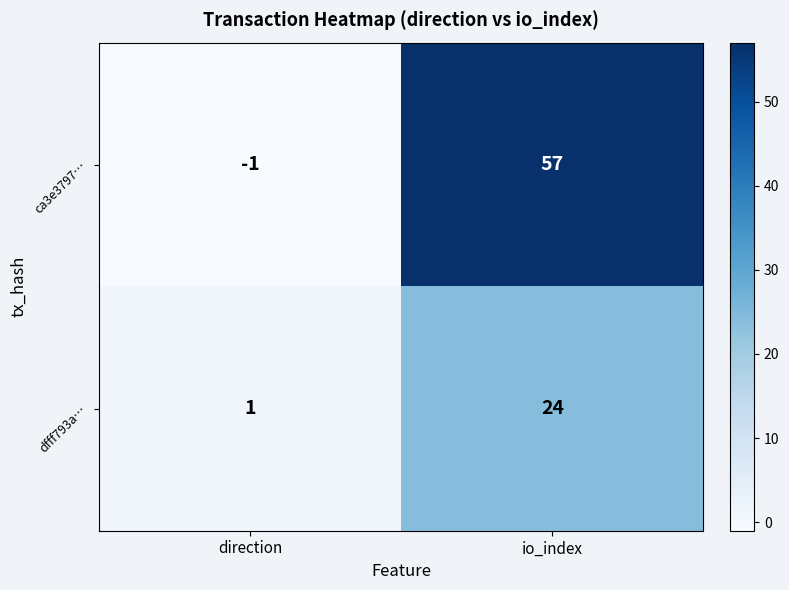

Which series changed the most between direction and io_index?

ca3e3797…